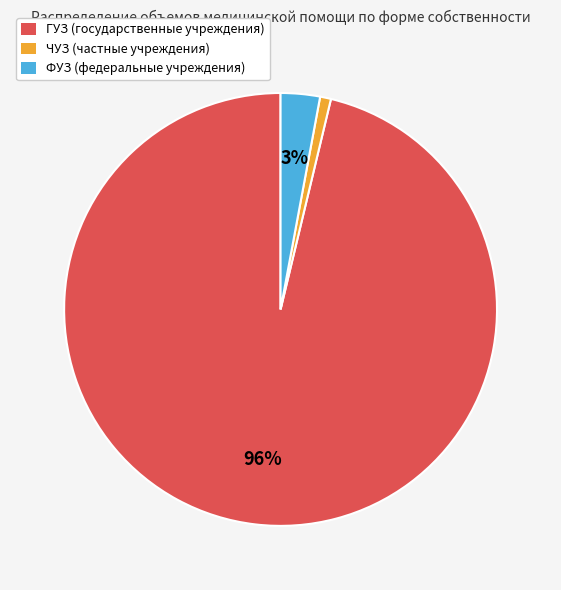

To the nearest percent, what is the difference between the largest and smallest slice percentages?

95%